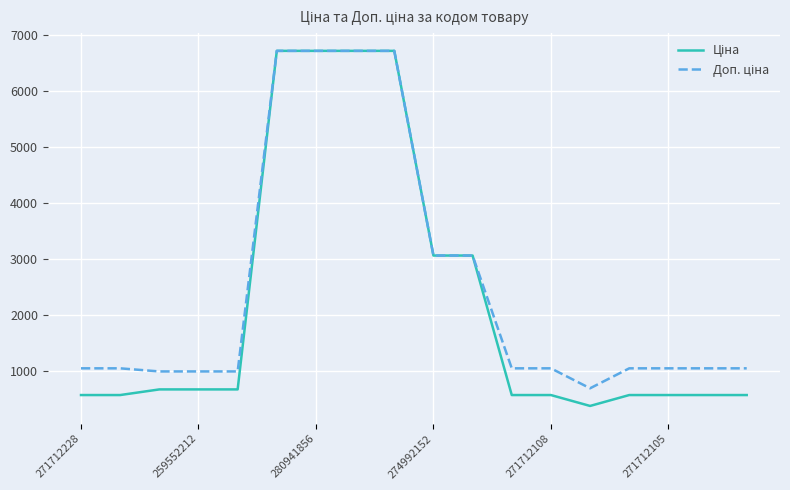

What is the greatest value displayed?

6710.2